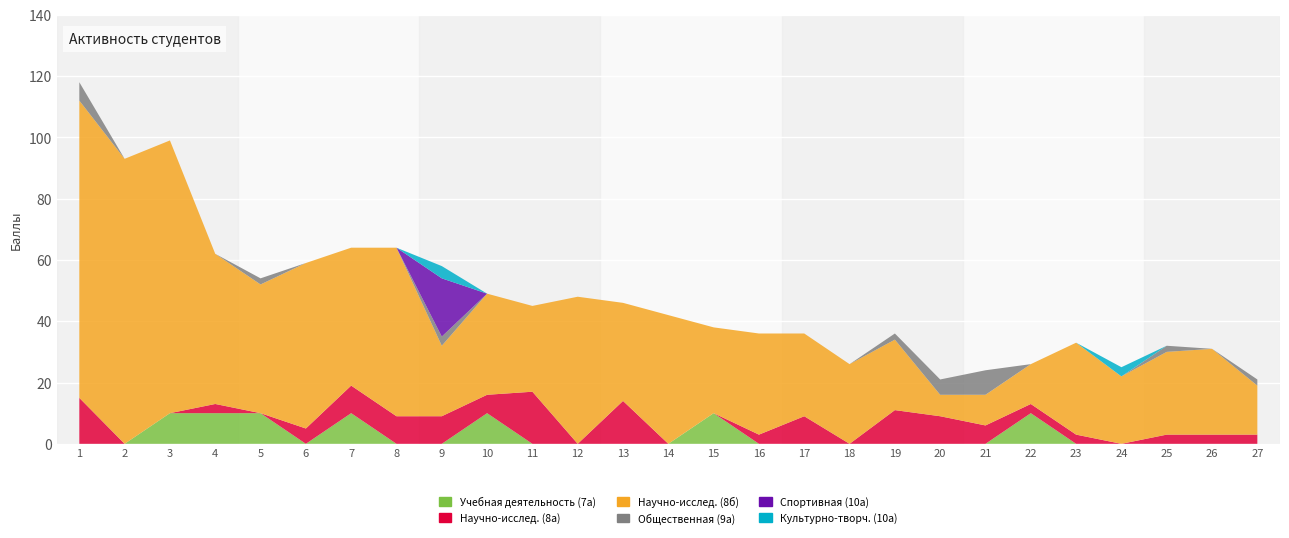

Reading left to right, extract all data points from this chart.

Учебная деятельность (7а): 1=0	2=0	3=10	4=10	5=10	6=0	7=10	8=0	9=0	10=10	11=0	12=0	13=0	14=0	15=10	16=0	17=0	18=0	19=0	20=0	21=0	22=10	23=0	24=0	25=0	26=0	27=0
Научно-исслед. (8а): 1=15	2=0	3=0	4=3	5=0	6=5	7=9	8=9	9=9	10=6	11=17	12=0	13=14	14=0	15=0	16=3	17=9	18=0	19=11	20=9	21=6	22=3	23=3	24=0	25=3	26=3	27=3
Научно-исслед. (8б): 1=97	2=93	3=89	4=49	5=42	6=54	7=45	8=55	9=23	10=33	11=28	12=48	13=32	14=42	15=28	16=33	17=27	18=26	19=23	20=7	21=10	22=13	23=30	24=22	25=27	26=28	27=16
Общественная (9а): 1=6	2=0	3=0	4=0	5=2	6=0	7=0	8=0	9=3	10=0	11=0	12=0	13=0	14=0	15=0	16=0	17=0	18=0	19=2	20=5	21=8	22=0	23=0	24=0	25=2	26=0	27=2
Спортивная (10а): 1=0	2=0	3=0	4=0	5=0	6=0	7=0	8=0	9=19	10=0	11=0	12=0	13=0	14=0	15=0	16=0	17=0	18=0	19=0	20=0	21=0	22=0	23=0	24=0	25=0	26=0	27=0
Культурно-творч. (10а): 1=0	2=0	3=0	4=0	5=0	6=0	7=0	8=0	9=4	10=0	11=0	12=0	13=0	14=0	15=0	16=0	17=0	18=0	19=0	20=0	21=0	22=0	23=0	24=3	25=0	26=0	27=0